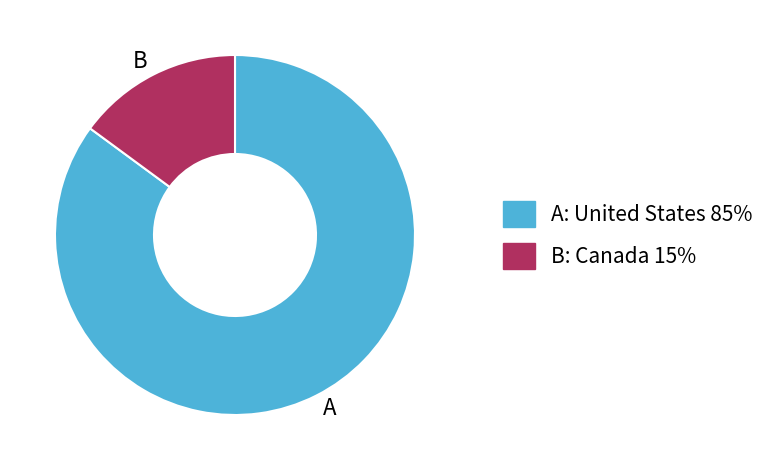

Is there a majority slice in this chart?

Yes